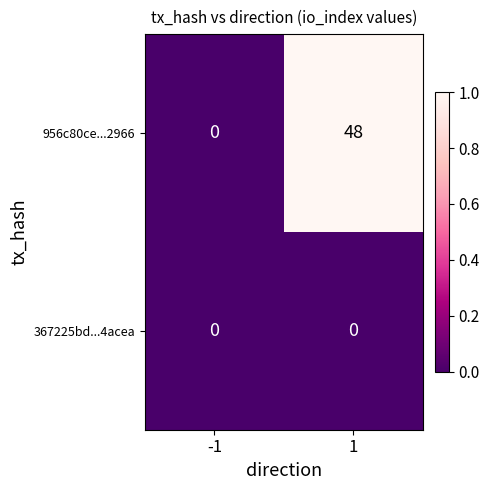

How many data points does each series have?

2